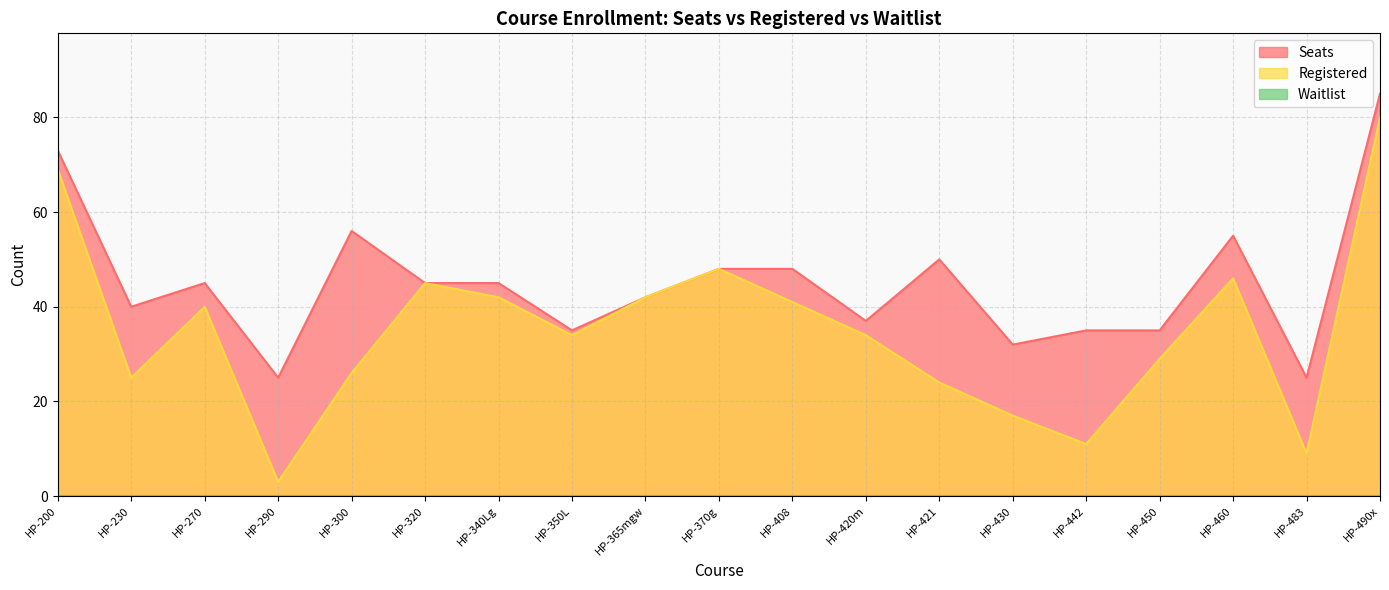

What is the spread (max minus min) of values at HP-442?

35